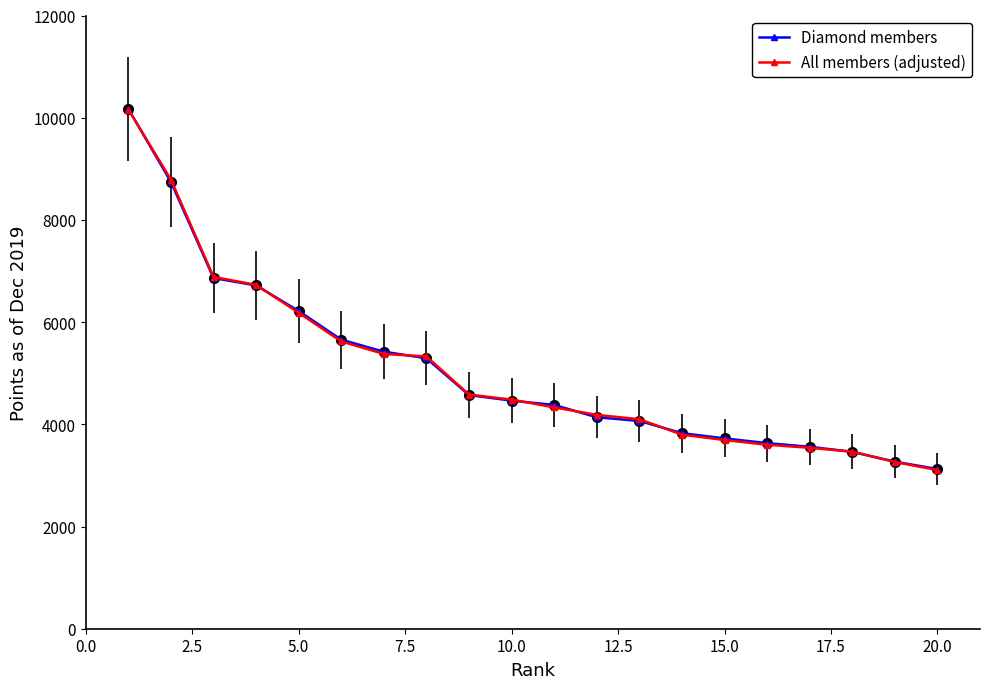

What is the maximum value for All members (adjusted)?

10160.5